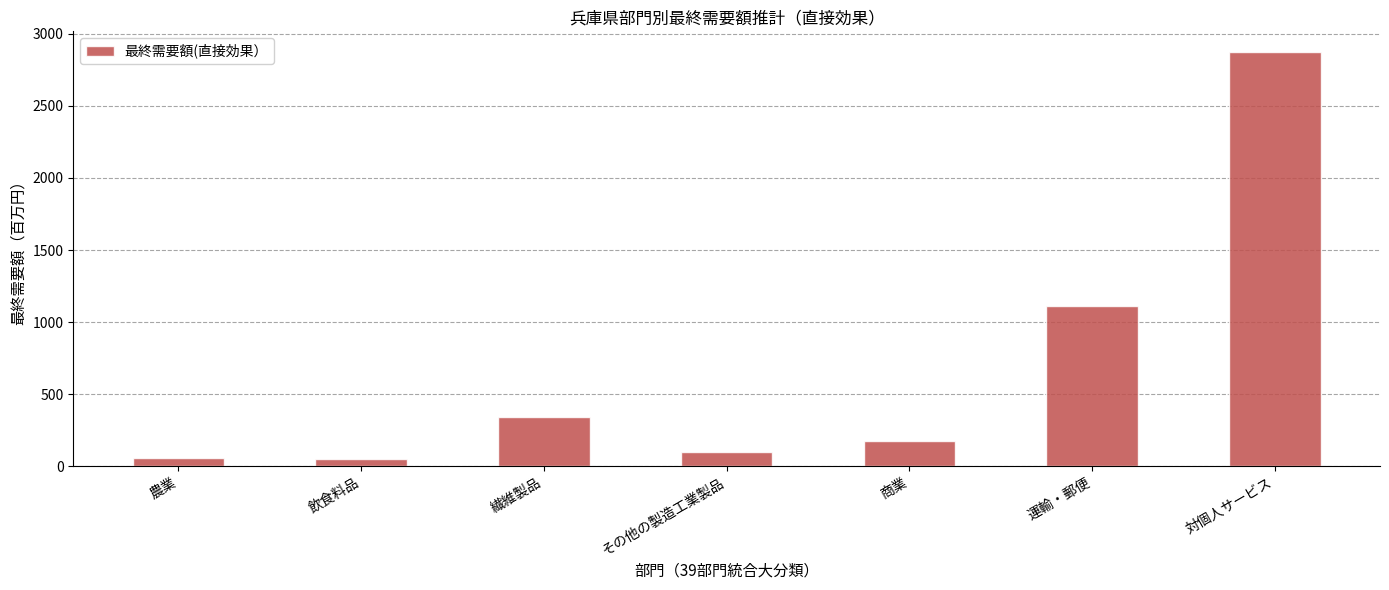

Which label corresponds to the largest value in the chart?

対個人サービス